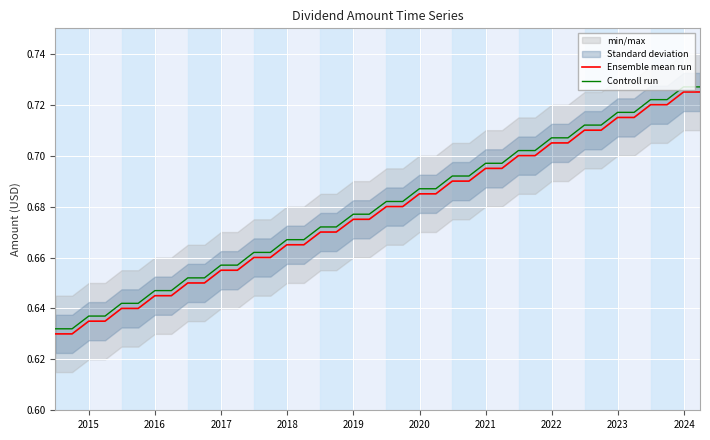

What is the difference between the maximum and minimum values in the Controll run series?

0.1